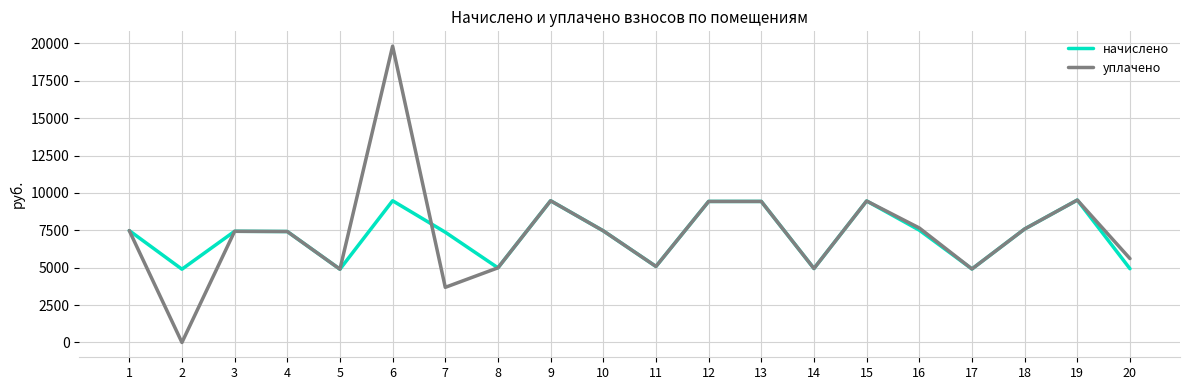

At which category is the sum across all series the highest?

6